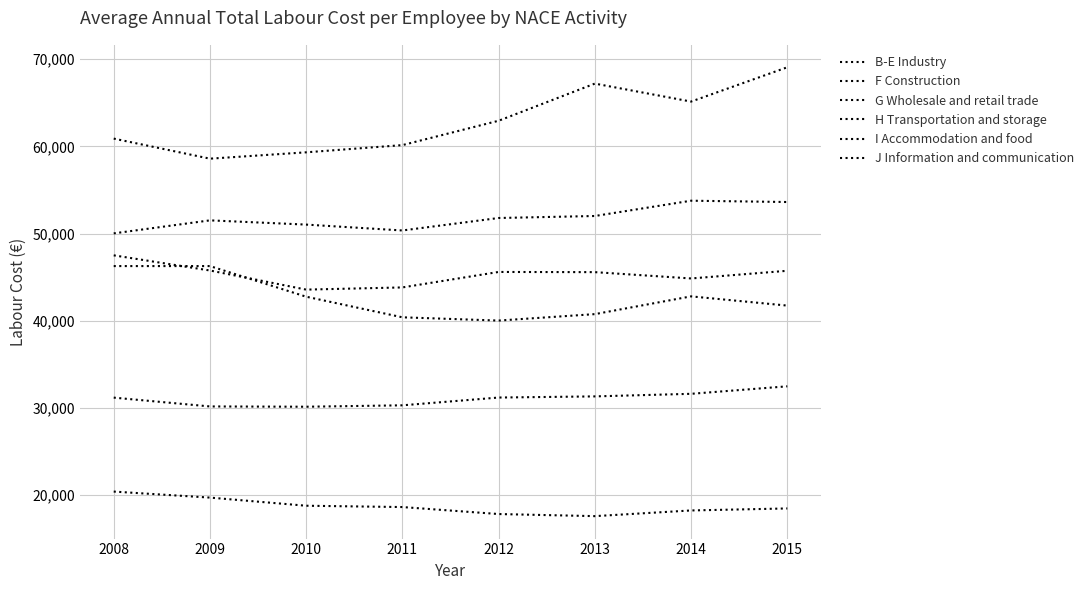

True or false: B-E Industry and I Accommodation and food cross at least once.

False